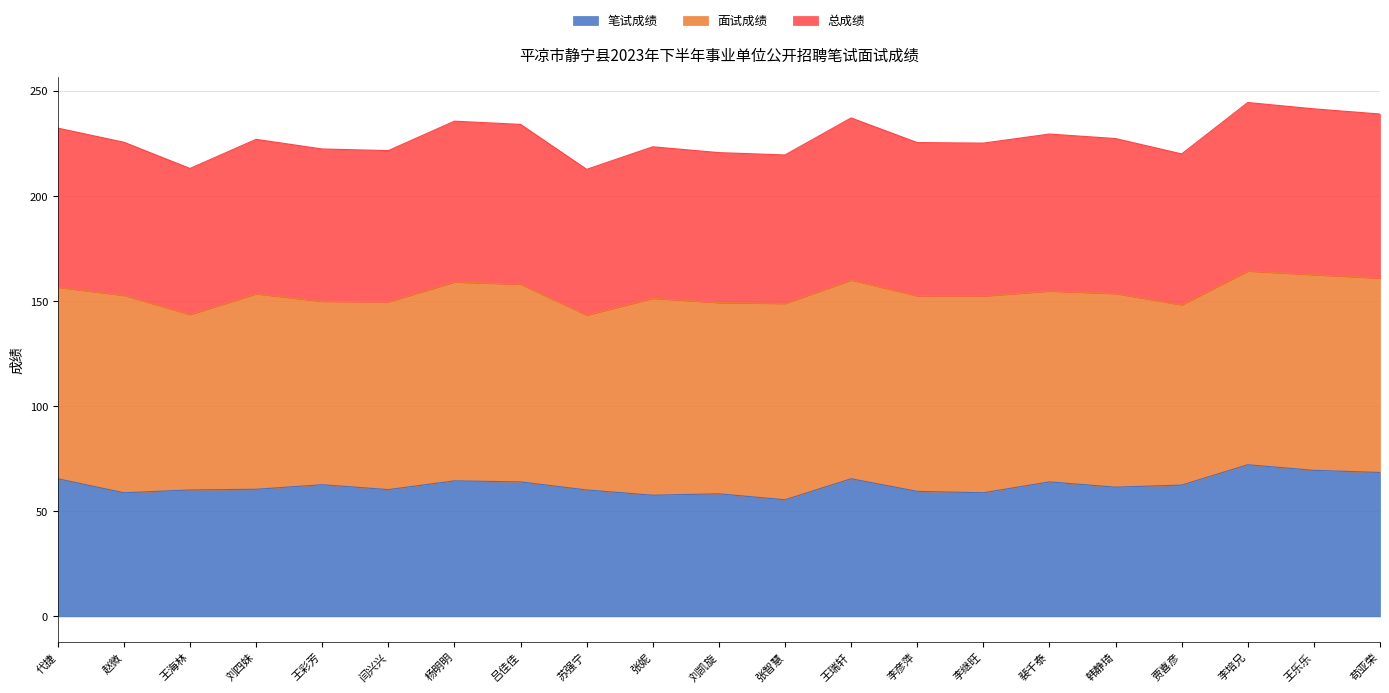

What position from the left is 刘四妹?

4